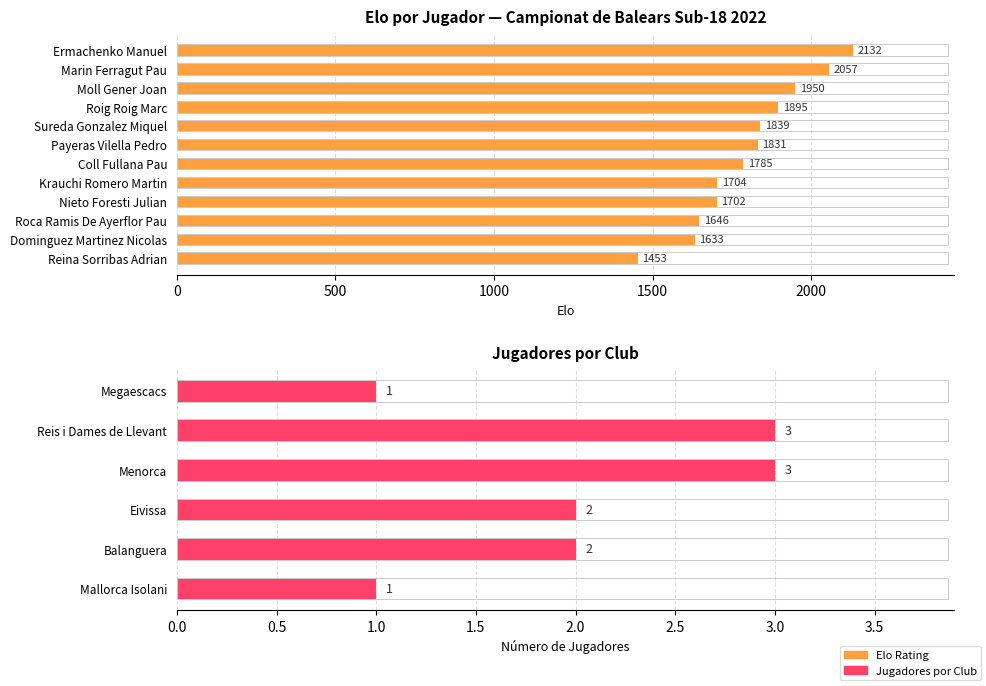

What is the ratio of the value at Payeras Vilella Pedro to the value at Dominguez Martinez Nicolas?

1.1